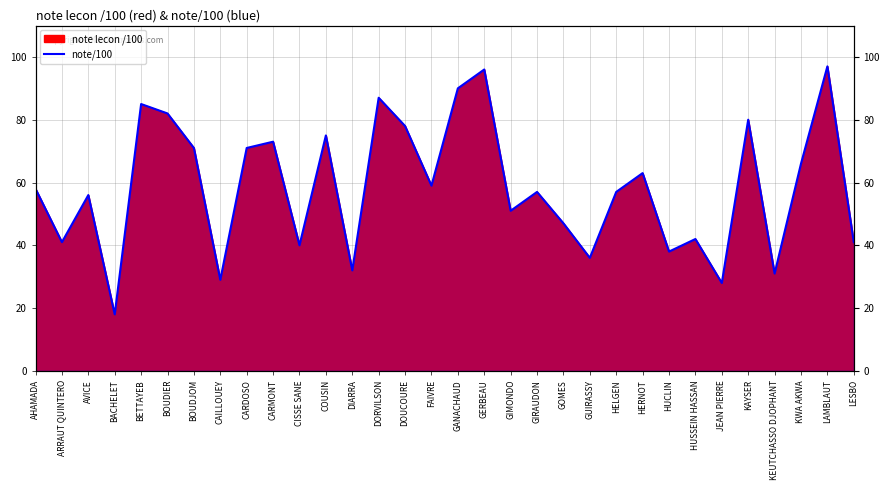

What is the approximate value at LESBO, to the nearest 5?

40